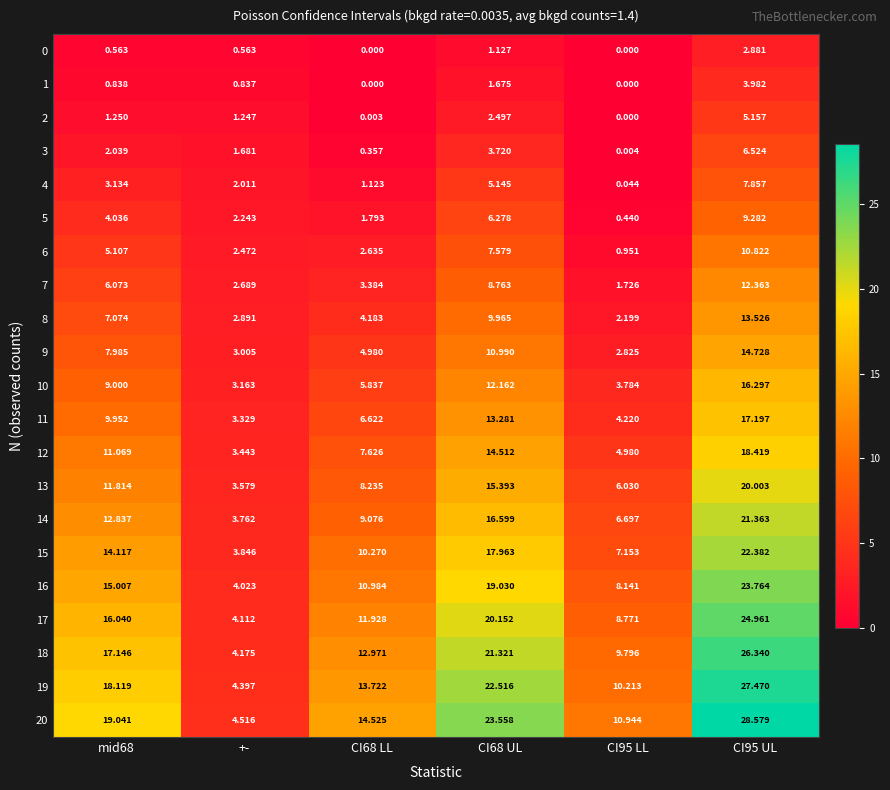

Is the value of 14 at mid68 greater than the value of 7 at CI68 UL?

Yes